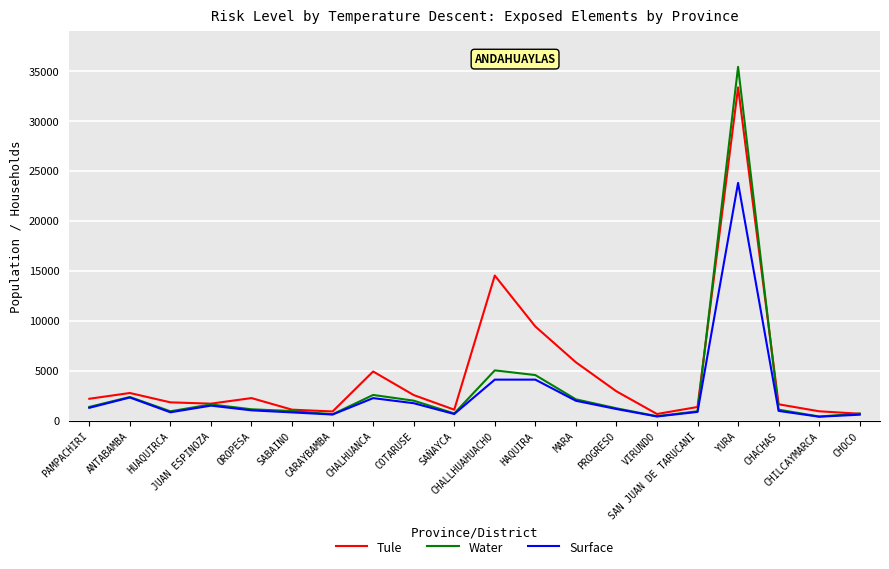

What is the greatest value displayed?

35402